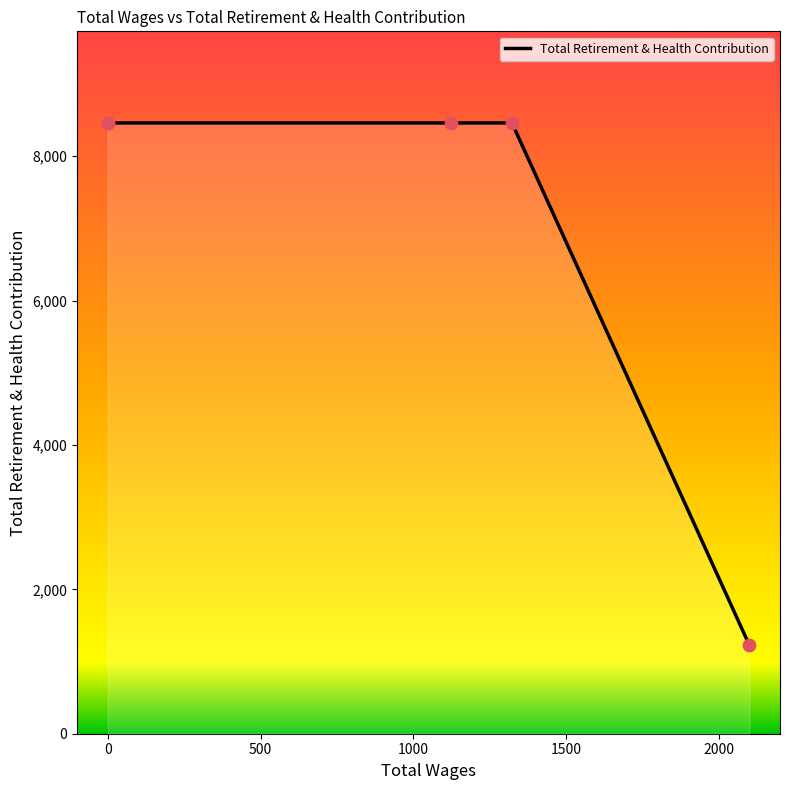

Approximately how many times larger is the value at 0 compared to 500?

1.0